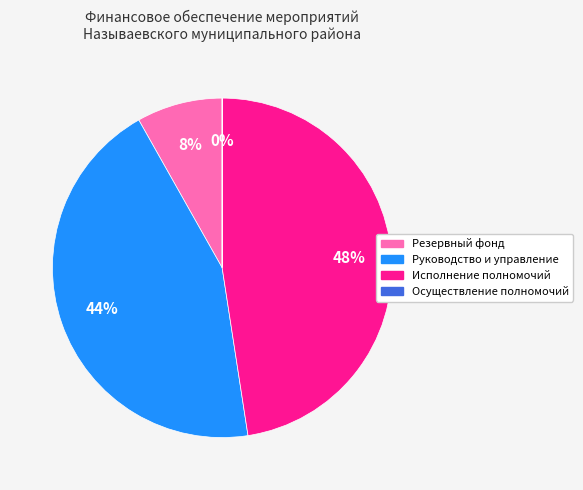

To the nearest percent, what is the average slice percentage?

25%